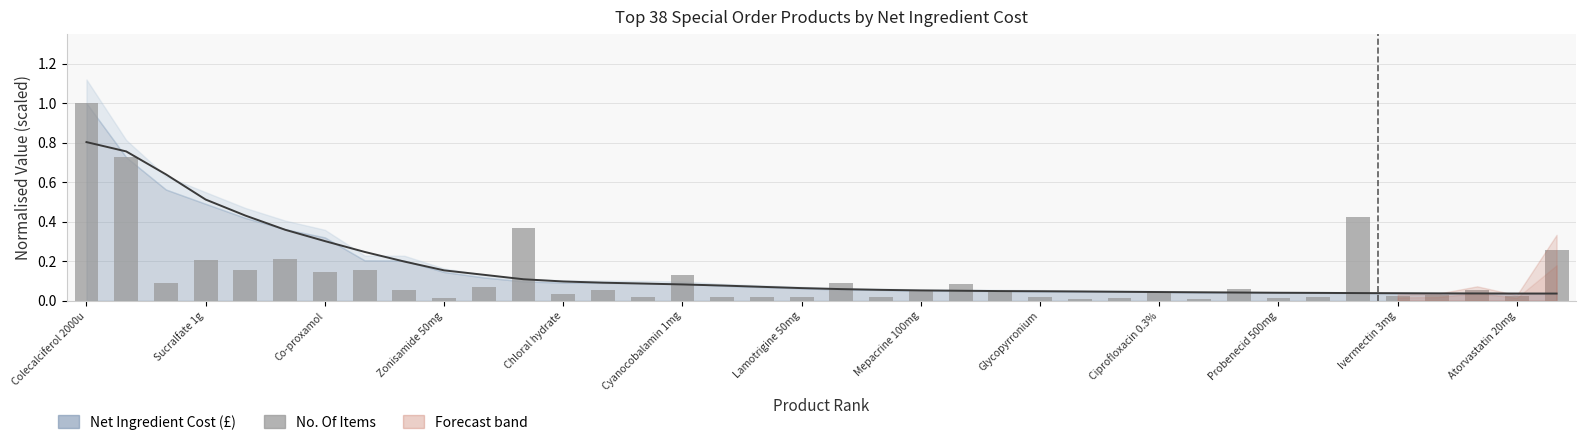

List the labels in order of value, smallest first.

25, 28, 26, 30, Ciprofloxacin 0.3%, 17, 31, 18, 14, 20, 24, 16, 36, 33, 34, Atorvastatin 20mg, 27, 23, 21, 13, Glycopyrronium, 35, 29, Probenecid 500mg, 22, 19, Co-proxamol, 15, Lamotrigine 50mg, Chloral hydrate, Mepacrine 100mg, Zonisamide 50mg, Cyanocobalamin 1mg, 37, Ivermectin 3mg, 32, Sucralfate 1g, Colecalciferol 2000u